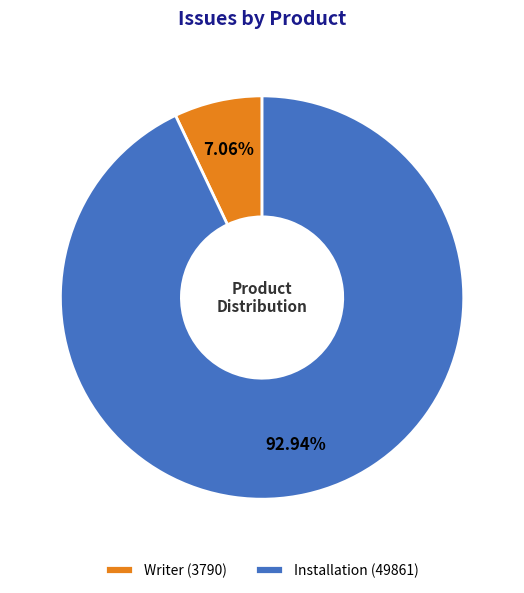

How many segments does this pie chart have?

2